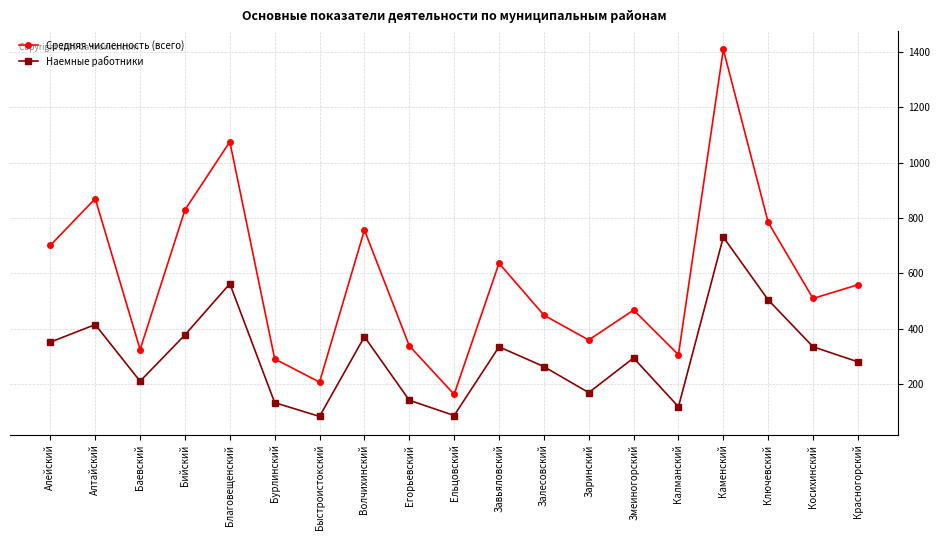

At which category does Наемные работники reach its first local peak?

Алтайский